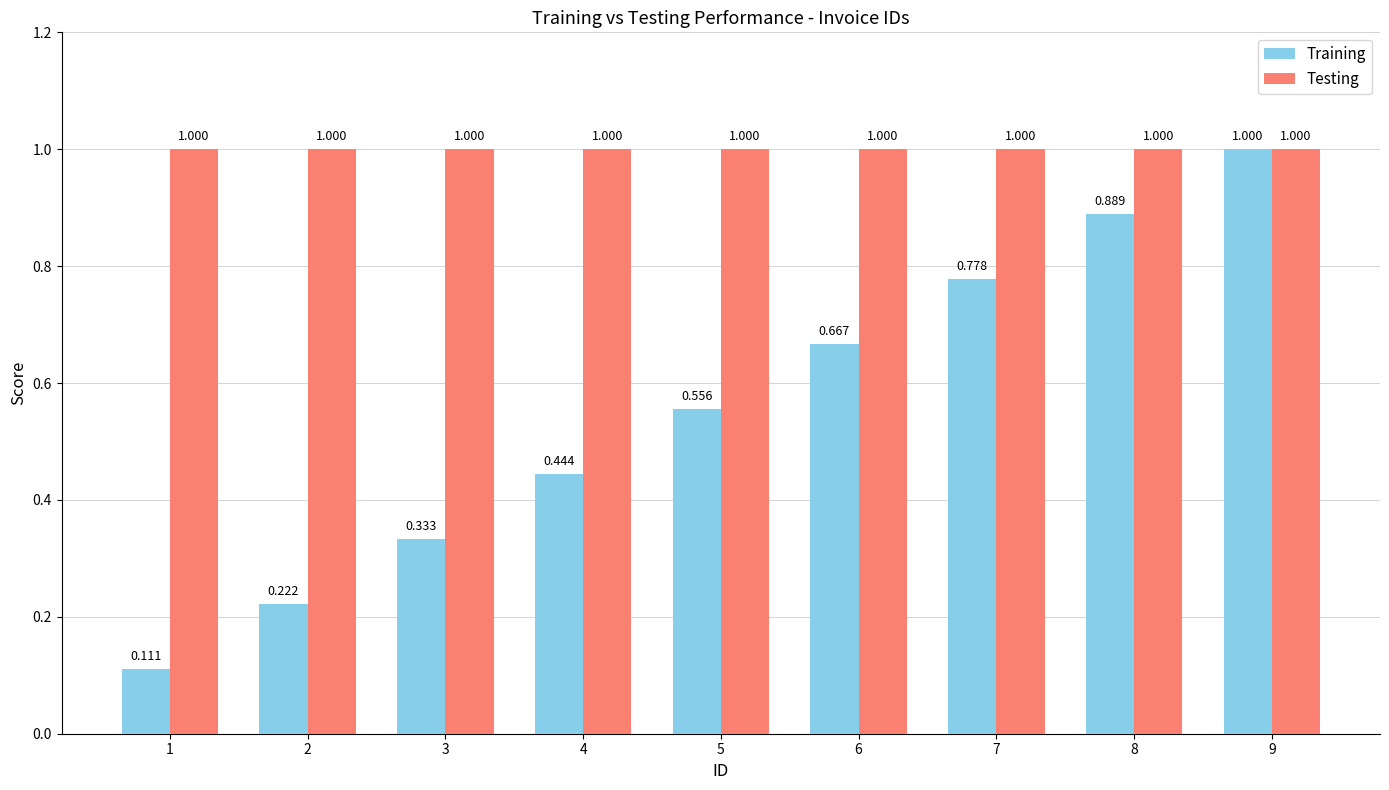

Is the value of Testing at 2 greater than the value of Training at 2?

Yes